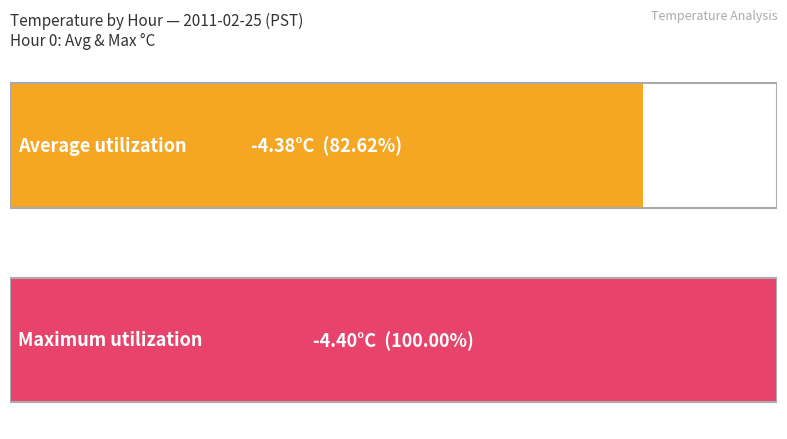

Count the number of data series in this chart.

2